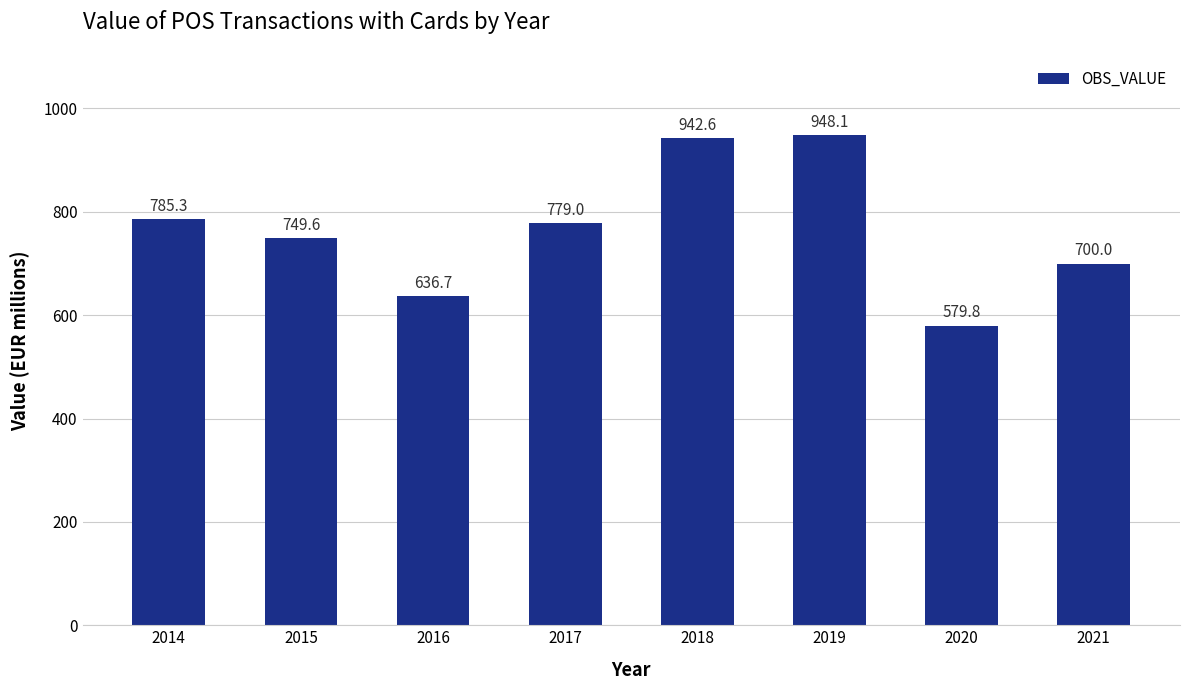

What is the change in value from 2014 to 2019?

+162.8